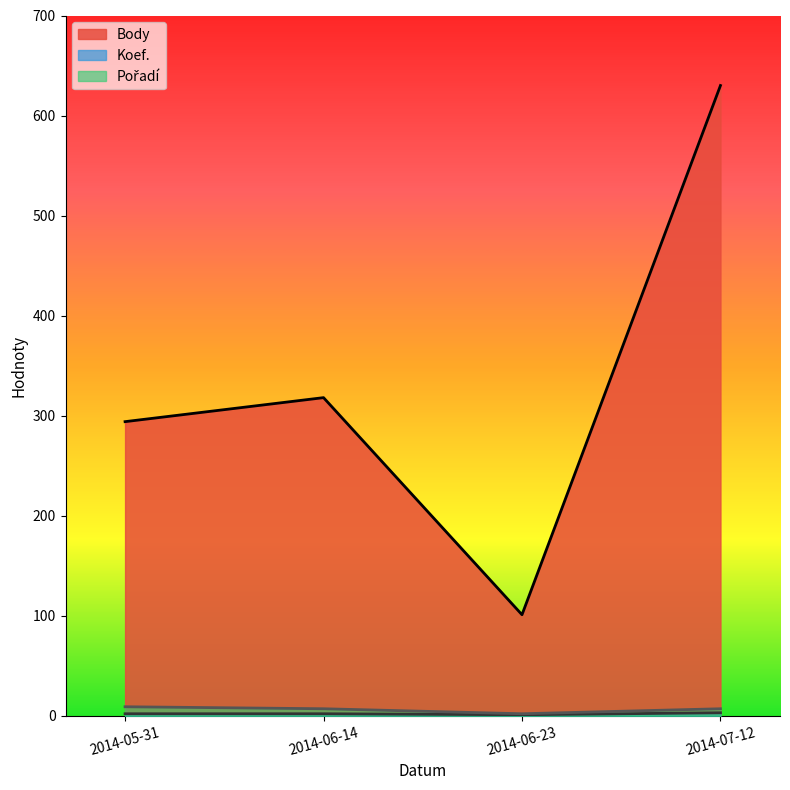

Reading left to right, what are all the values shown in this chart?

Body: 2014-05-31=294	2014-06-14=318	2014-06-23=101	2014-07-12=630
Koef.: 2014-05-31=2	2014-06-14=2	2014-06-23=1	2014-07-12=3
Pořadí: 2014-05-31=9	2014-06-14=7	2014-06-23=2	2014-07-12=7